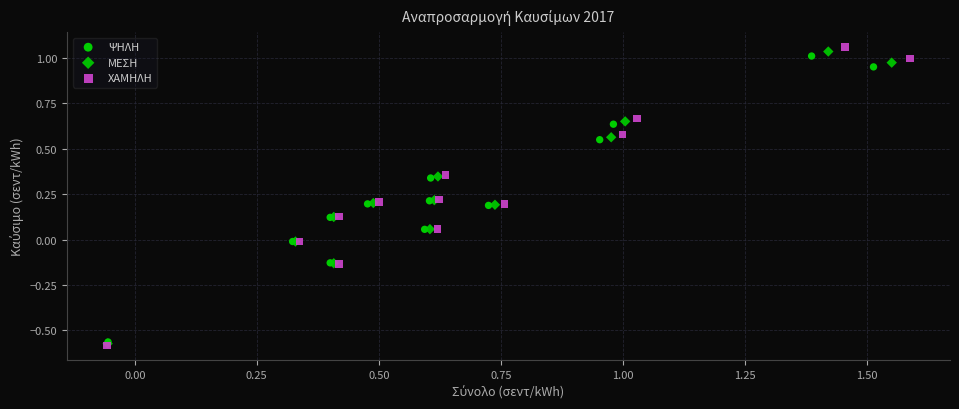

Which series has the widest spread of Y values?

ΧΑΜΗΛΗ